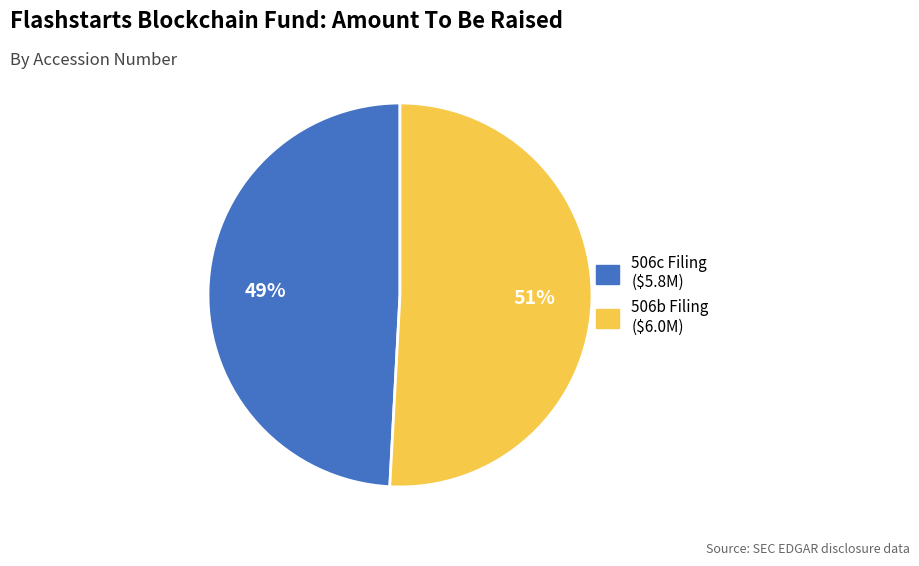

Is there any slice that represents more than half of the pie?

Yes